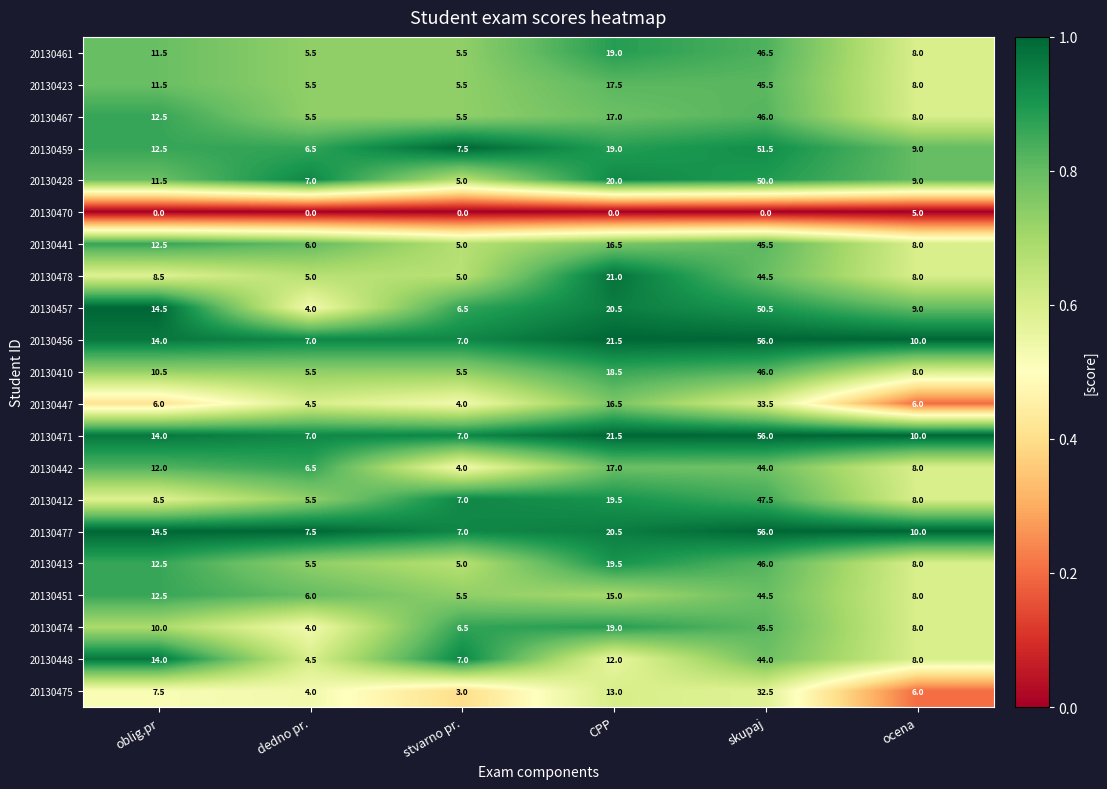

What is the highest value of the 20130412 series?

47.5